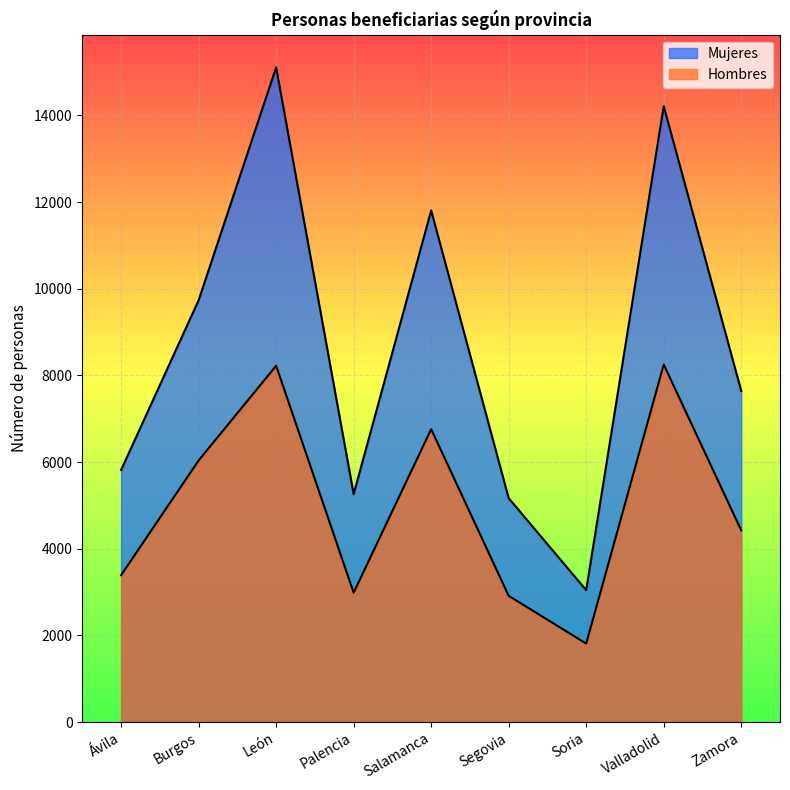

Between Salamanca and Ávila, which is larger?

Salamanca